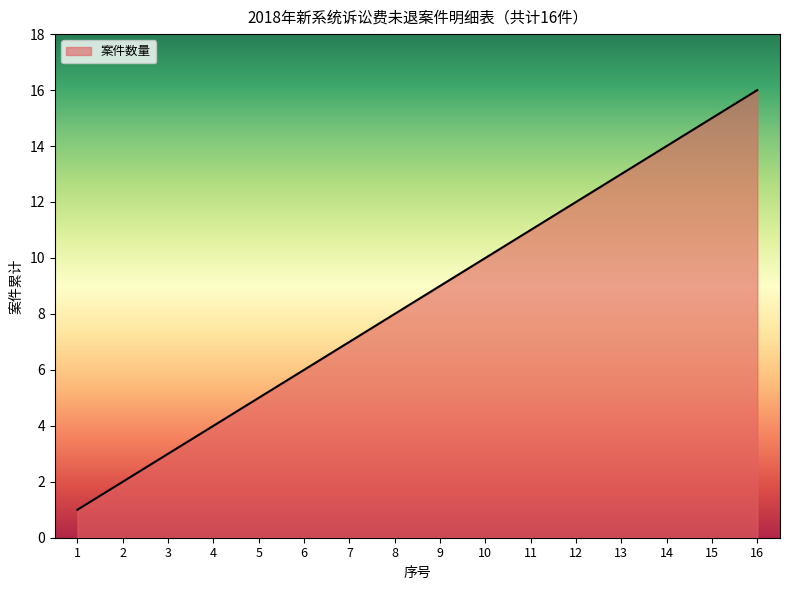

At which label is the value closest to 8?

8